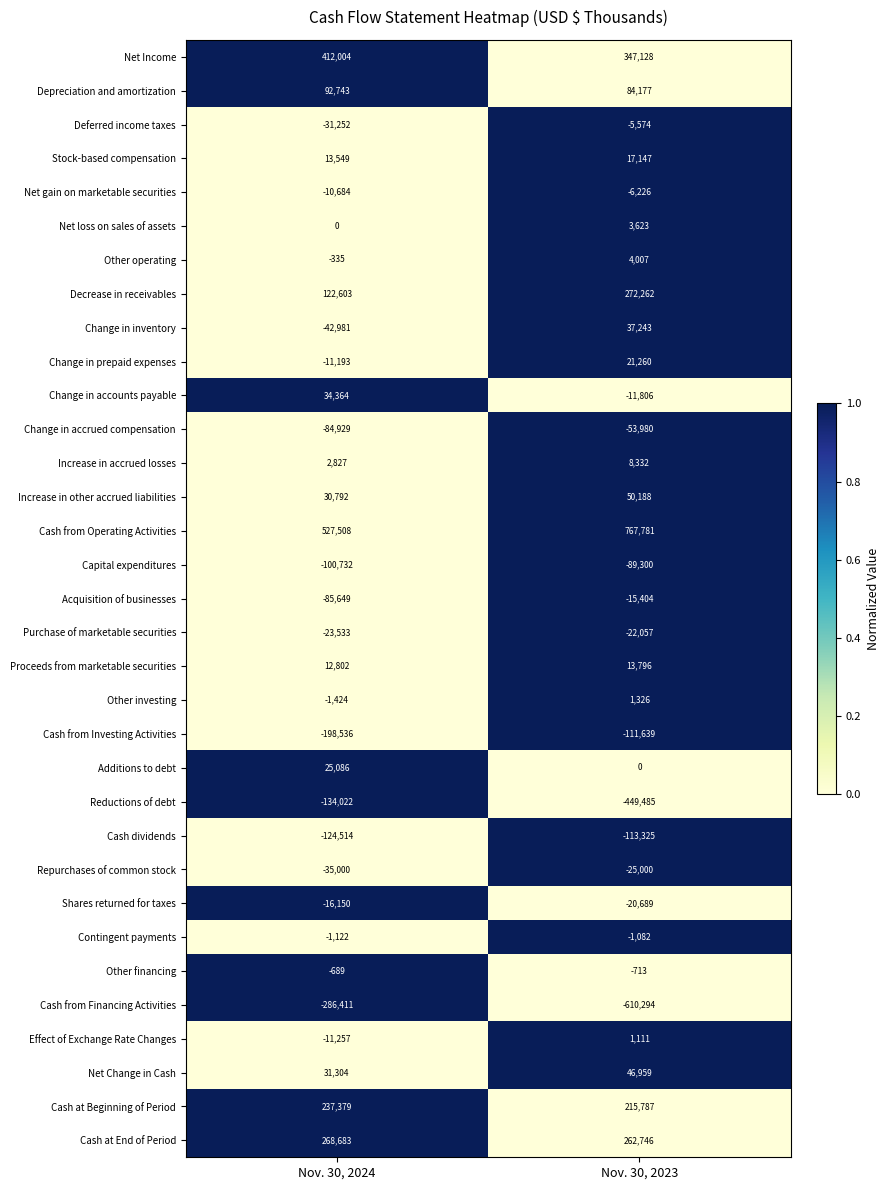

What is the sum of all Acquisition of businesses values?

-101053